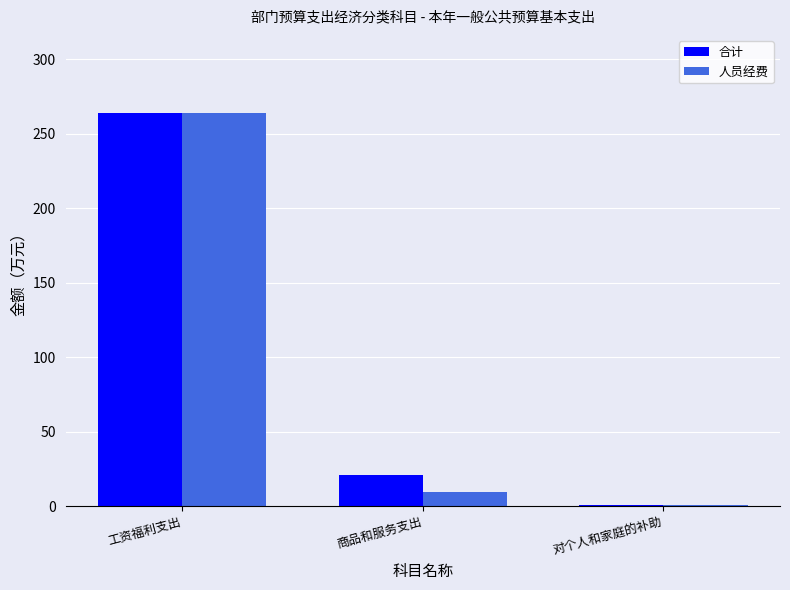

Is the value of 合计 at 商品和服务支出 greater than the value of 人员经费 at 工资福利支出?

No